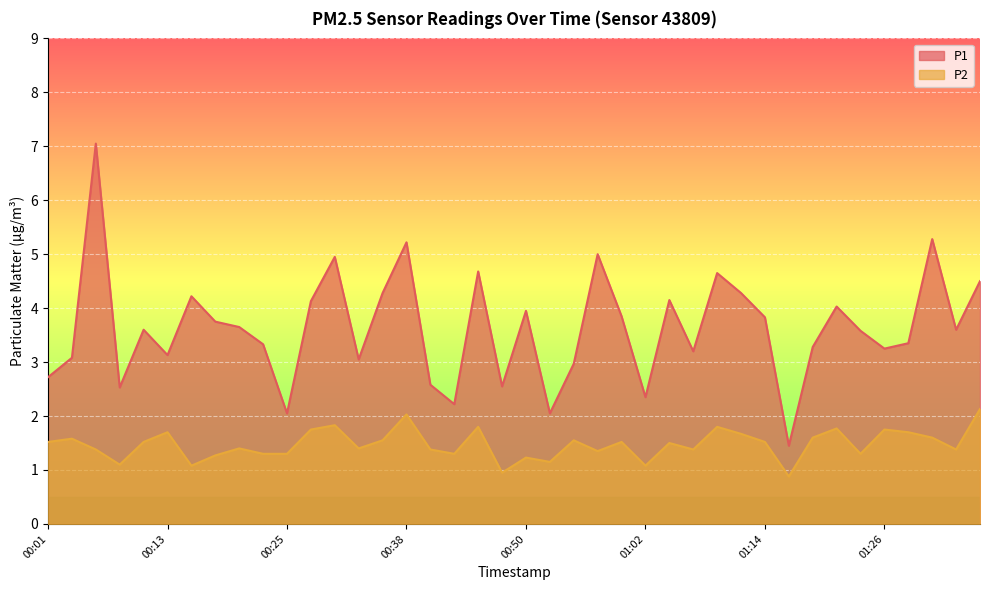

True or false: P2 has a value of 1.5 at 00:47.

False